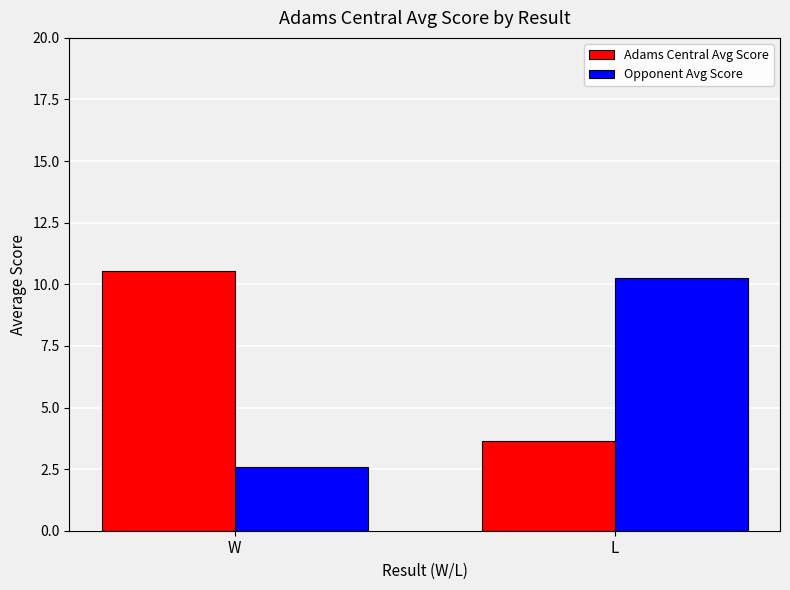

Which category has the lowest value in the Adams Central Avg Score series?

L